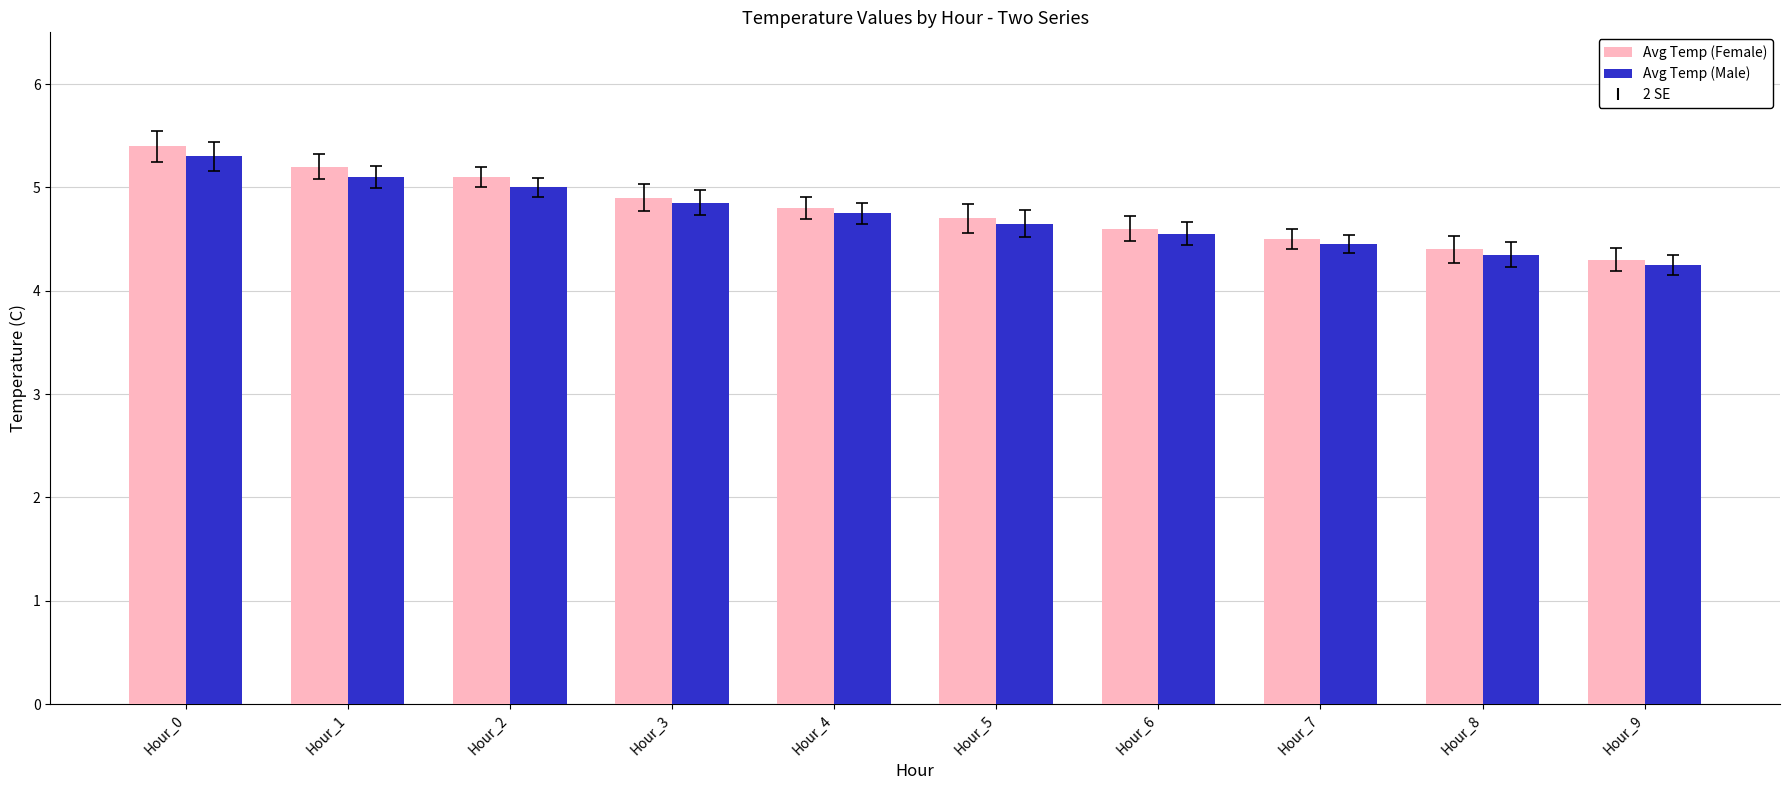

What is the difference between the Avg Temp (Female) values at Hour_6 and Hour_0?

0.8